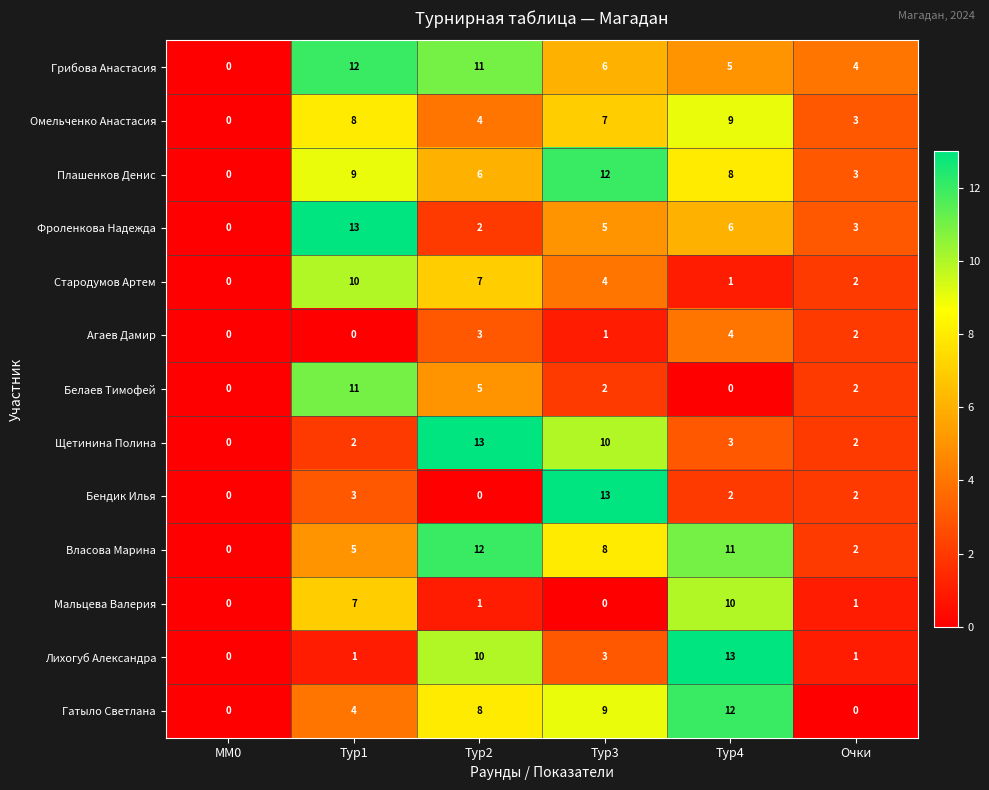

At Тур1, list the series in order from largest to smallest.

Фроленкова Надежда, Грибова Анастасия, Белаев Тимофей, Стародумов Артем, Плашенков Денис, Омельченко Анастасия, Мальцева Валерия, Власова Марина, Гатыло Светлана, Бендик Илья, Щетинина Полина, Лихогуб Александра, Агаев Дамир